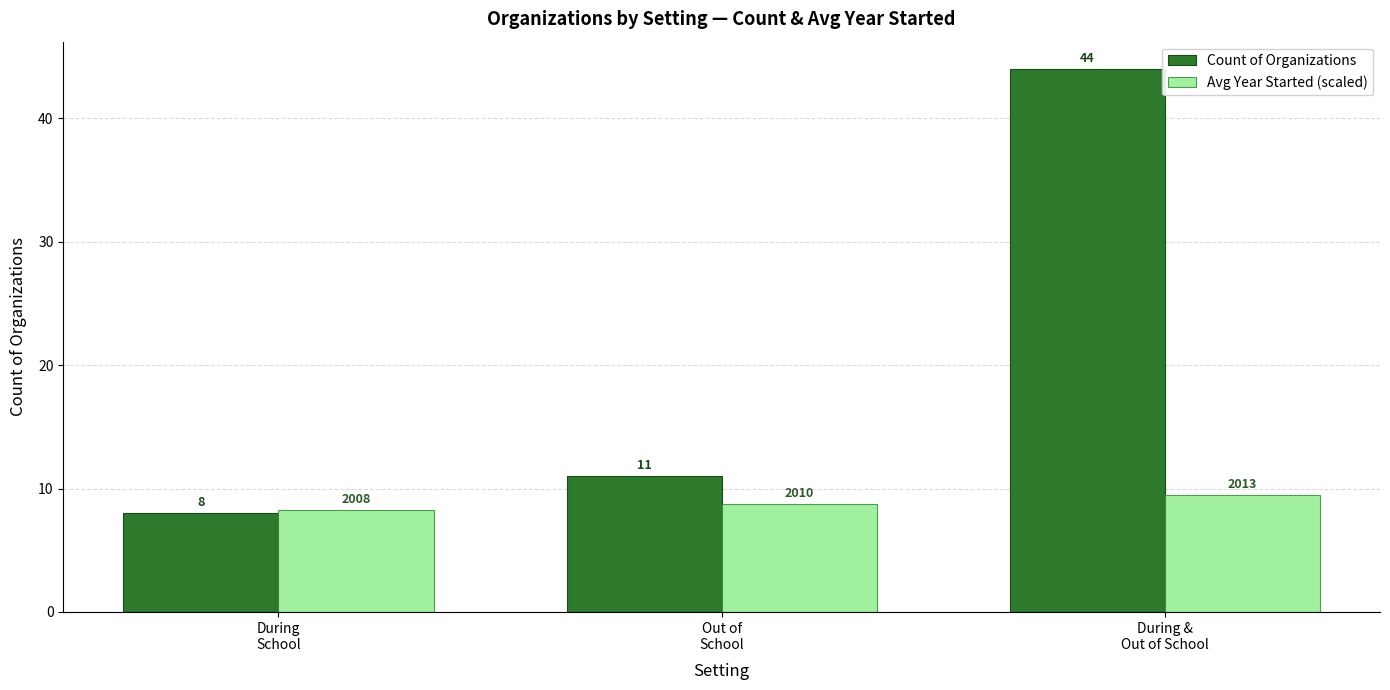

List the series in order of their peak value, highest first.

Count of Organizations, Avg Year Started (scaled)